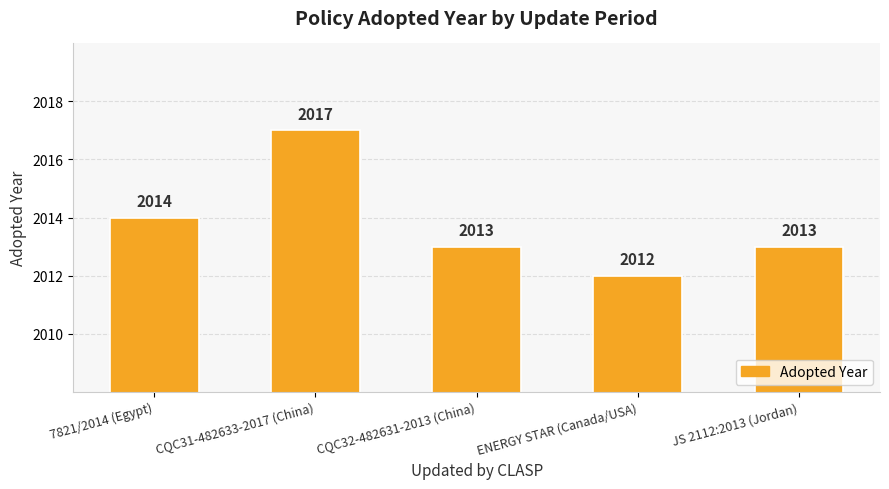

The value at CQC32-482631-2013 (China) is 2773. True or false?

False